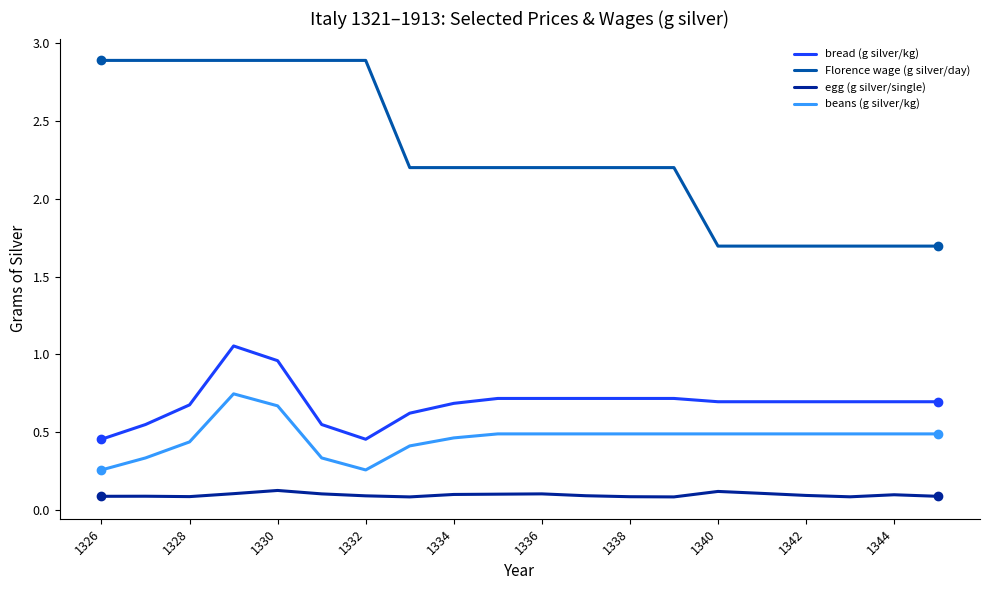

What is the sum of all bread (g silver/kg) values?

13.8